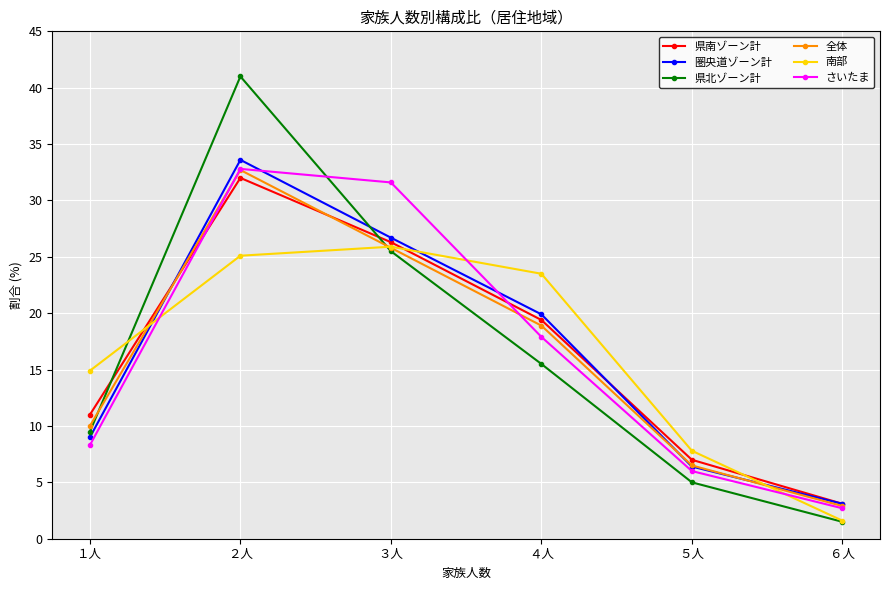

What is the total value across all series at ３人?

161.8